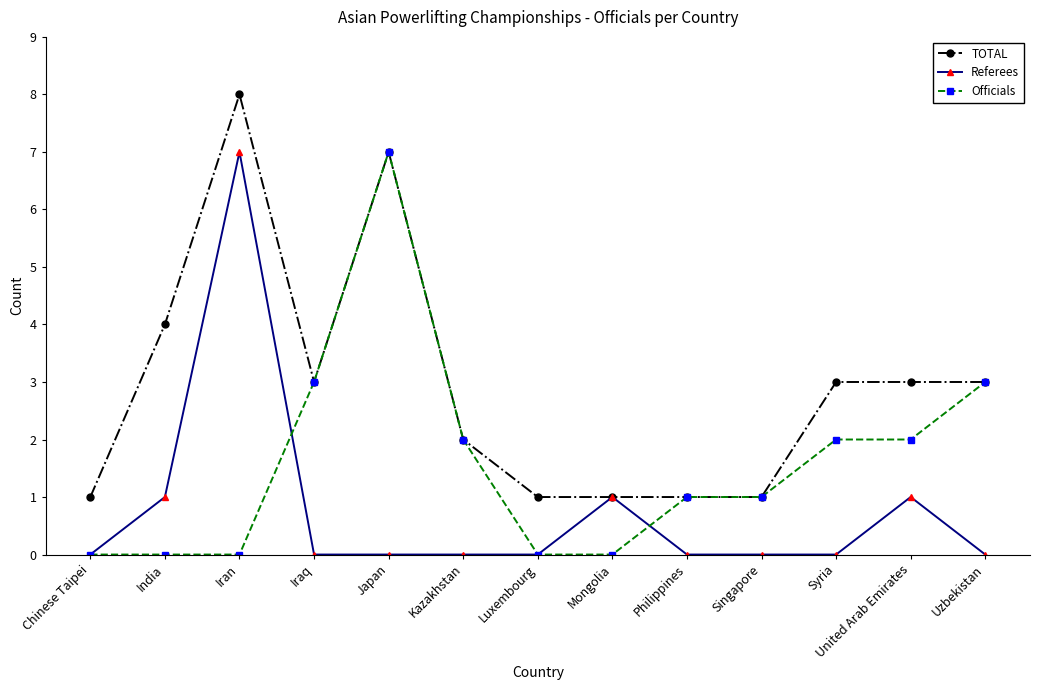

Reading right to left, list all the values displayed in this chart.

TOTAL: 3	3	3	1	1	1	1	2	7	3	8	4	1
Referees: 0	1	0	0	0	1	0	0	0	0	7	1	0
Officials: 3	2	2	1	1	0	0	2	7	3	0	0	0